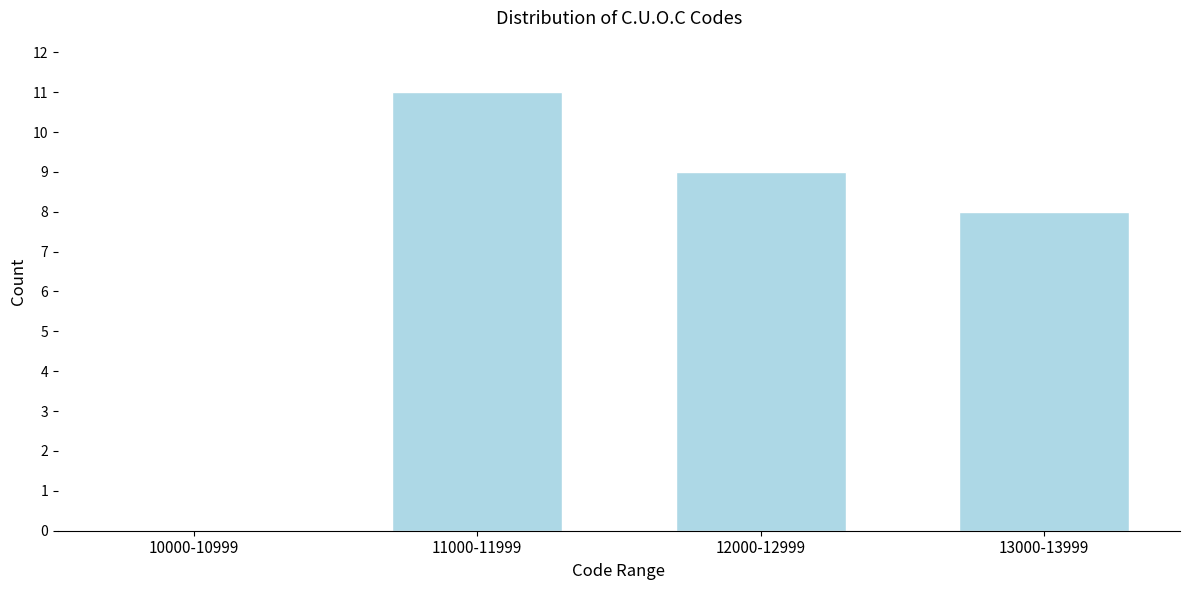

Reading left to right, what are all the values shown in this chart?

10000-10999=0	11000-11999=11	12000-12999=9	13000-13999=8